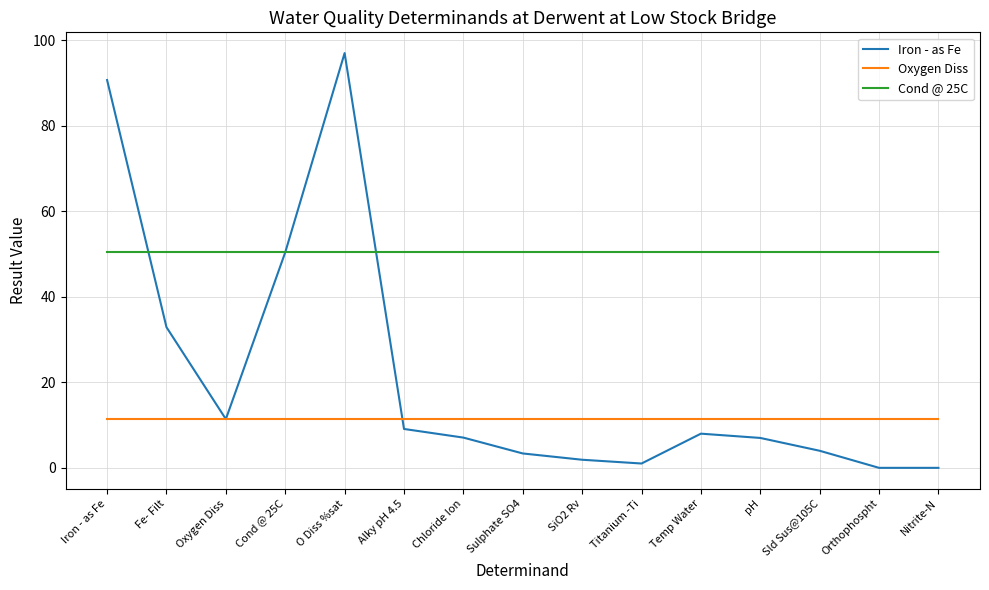

What is the total value across all series at Orthophospht?

61.8